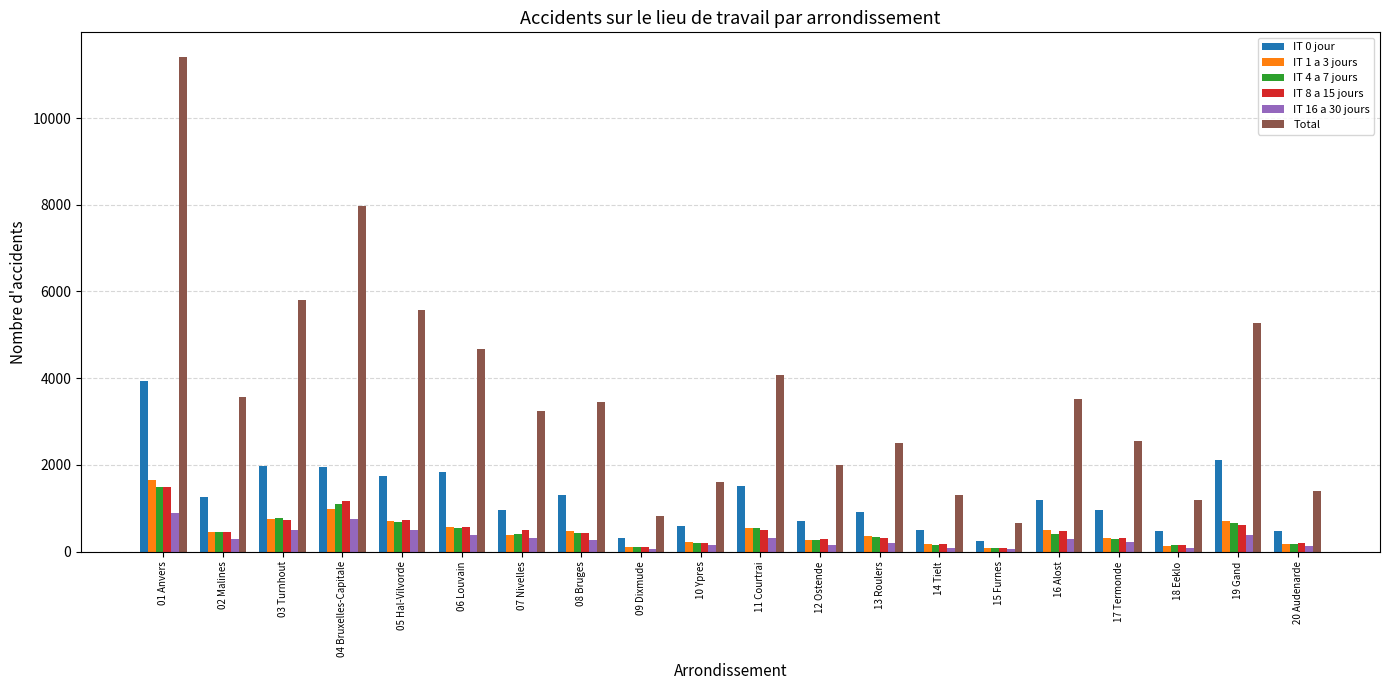

Between 09 Dixmude and 10 Ypres, which series saw the biggest shift?

Total